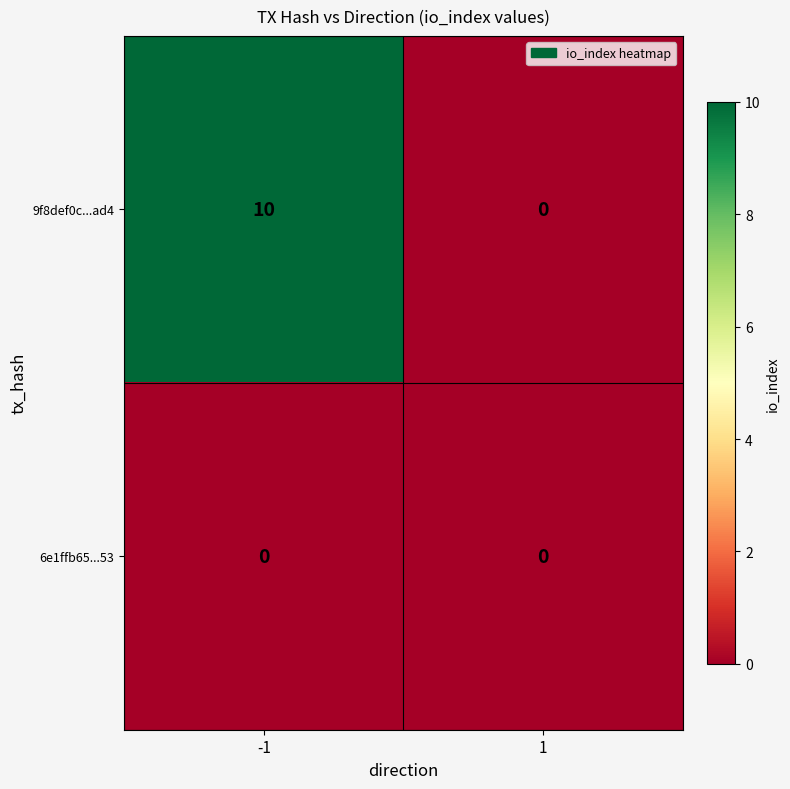

What is the total value across all series at -1?

10